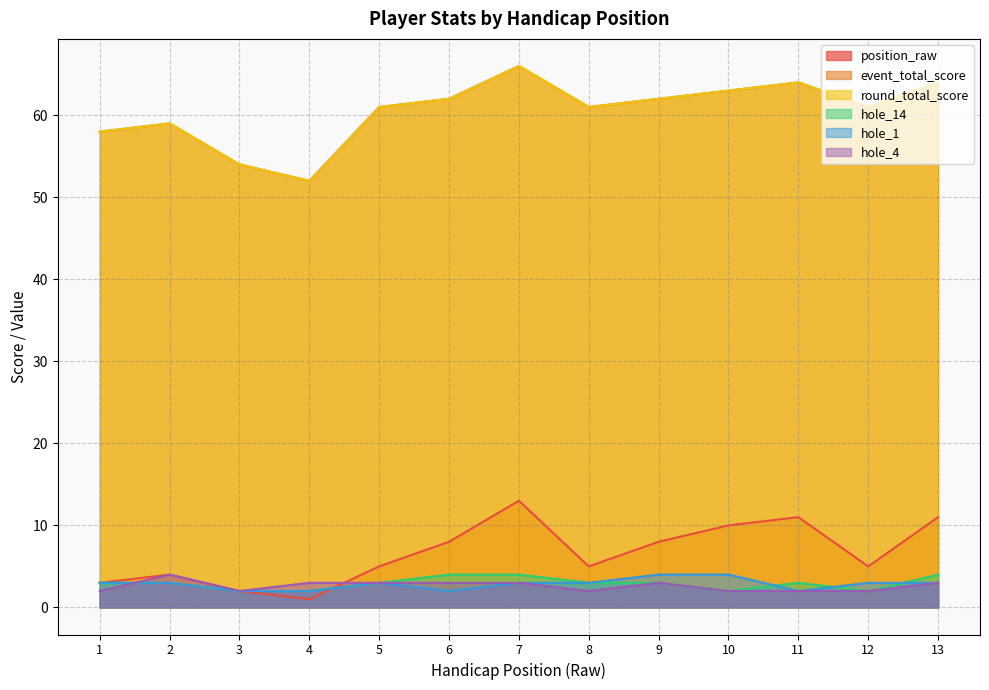

True or false: round_total_score and event_total_score cross at least once.

False